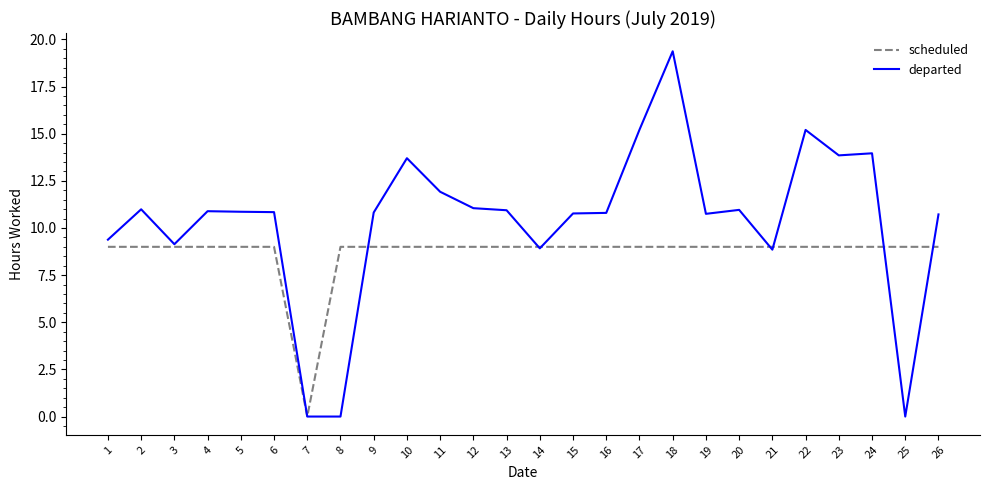

Which category has the highest value across all series?

18